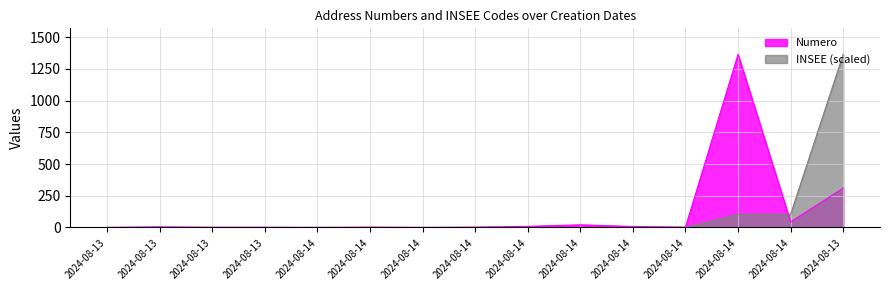

What is the sum of the INSEE values at 2024-08-14 and 2024-08-13?

1365